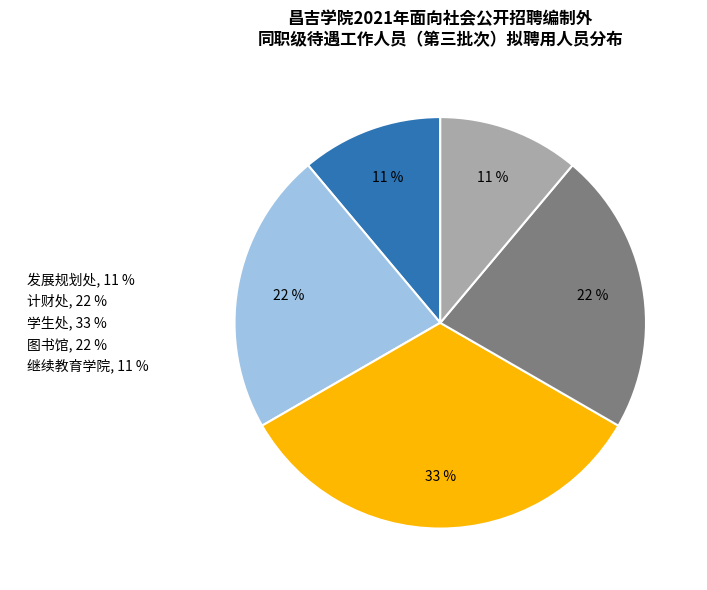

Is it true that 图书馆, 22 % is 15% of the pie?

False